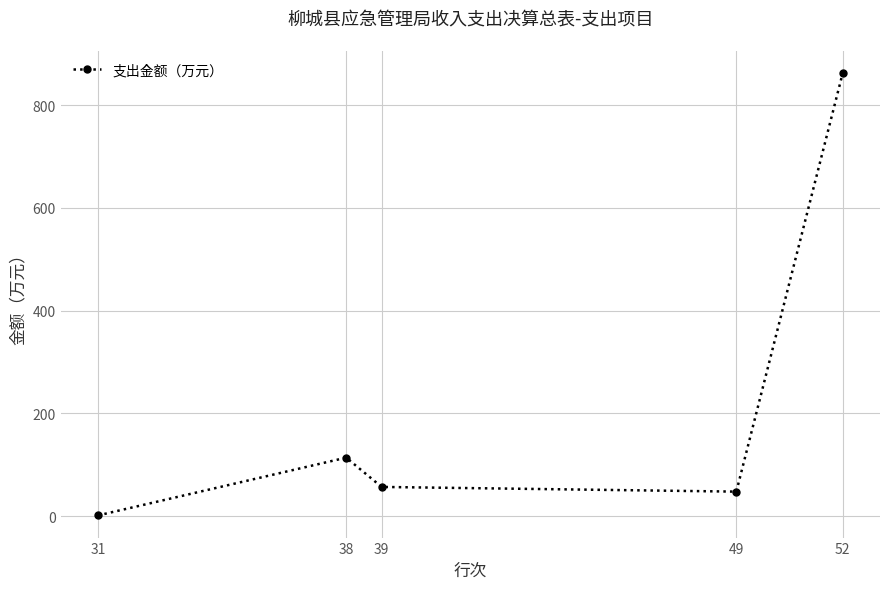

Rank the categories by value from lowest to highest.

31, 49, 39, 38, 52